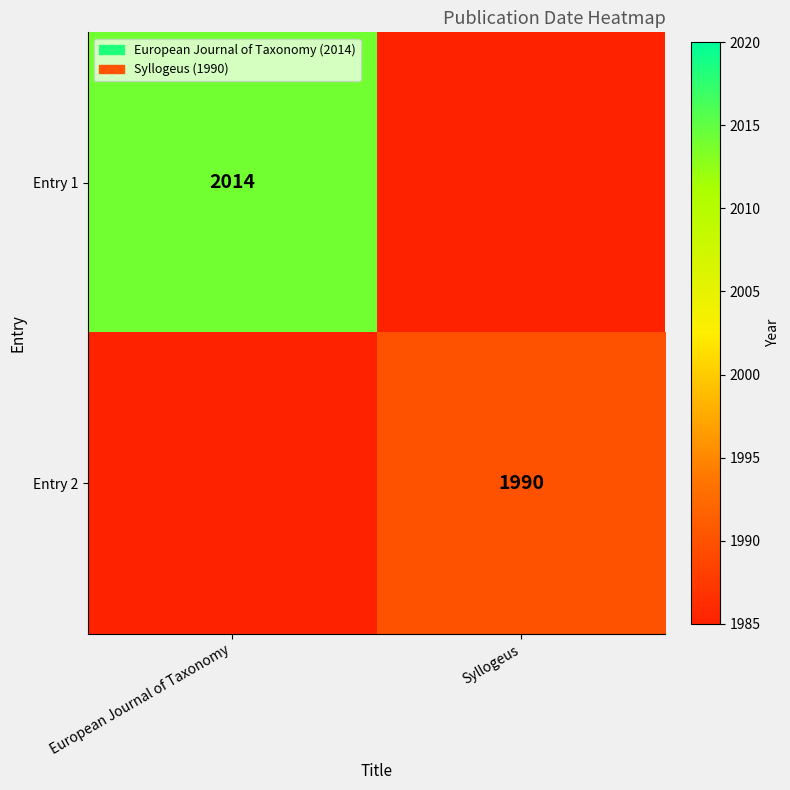

True or false: Entry 2 has a value of 779 at Syllogeus.

False